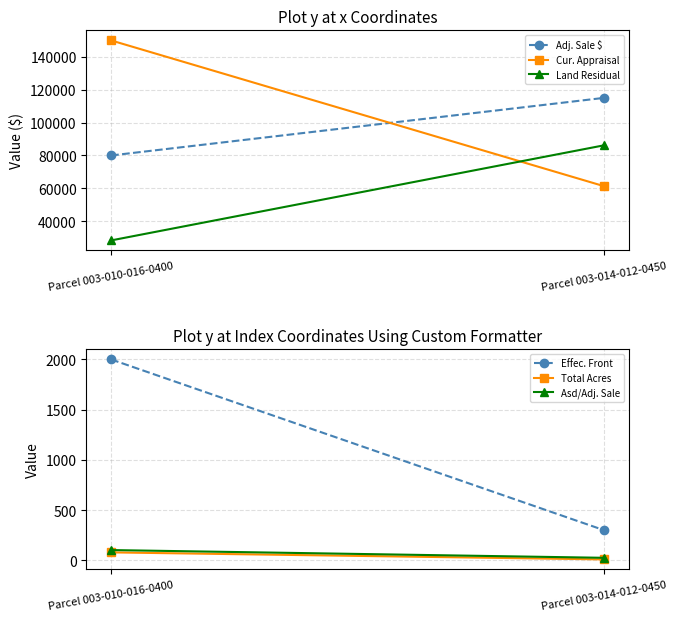

Reading left to right, list all the values displayed in this chart.

Adj. Sale $: 80000.0	115000.0
Cur. Appraisal: 149880.0	61300.0
Land Residual: 28400.0	86200.0
Effec. Front: 2000.0	300.0
Total Acres: 80.0	10.0
Asd/Adj. Sale: 103.1	26.0